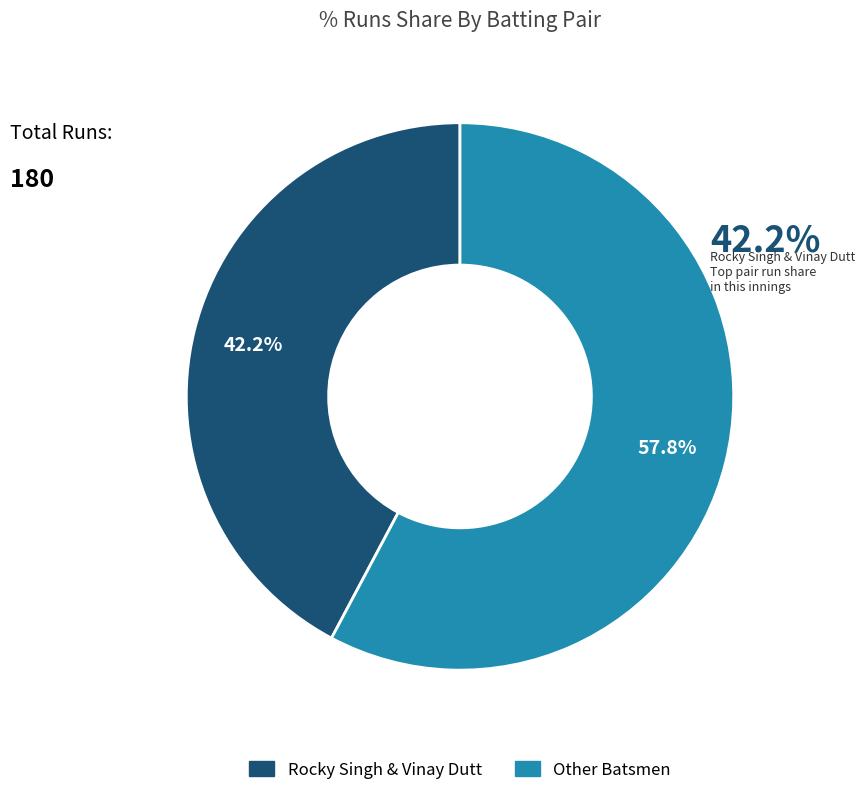

Is there a majority slice in this chart?

Yes